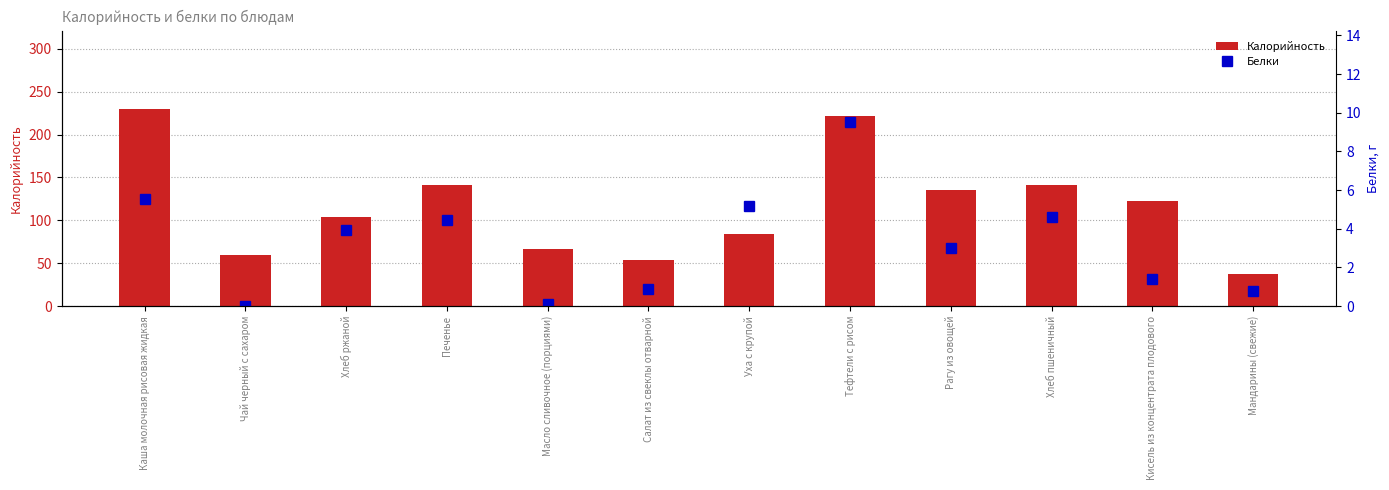

Where is Калорийность nearest to the value 133?

Рагу из овощей